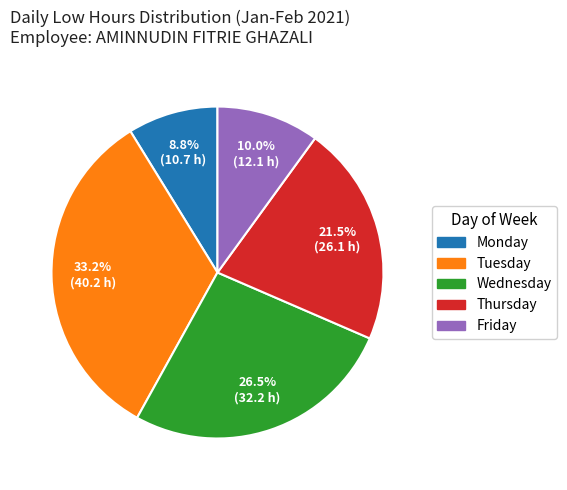

Does any single category account for the majority?

No